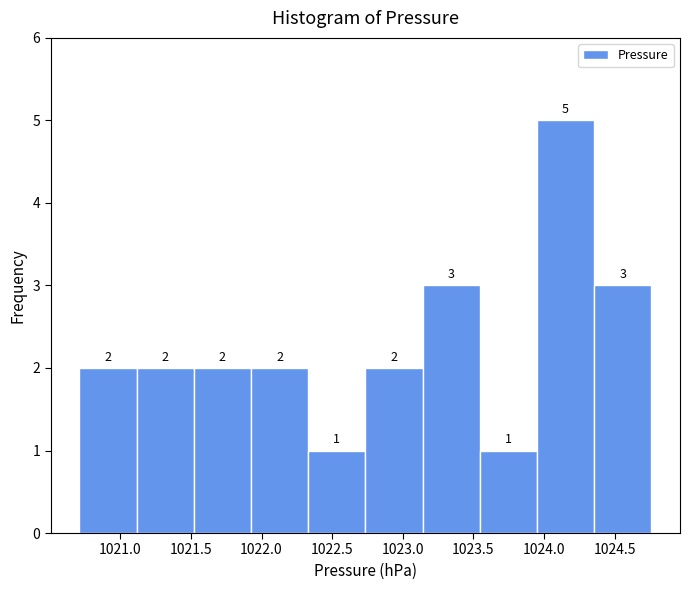

What is the height of the bar covering 1021.925 to 1022.330 on the x-axis? The bar edges are not printed on the chart, so give them approximately, as read against the axis.

2